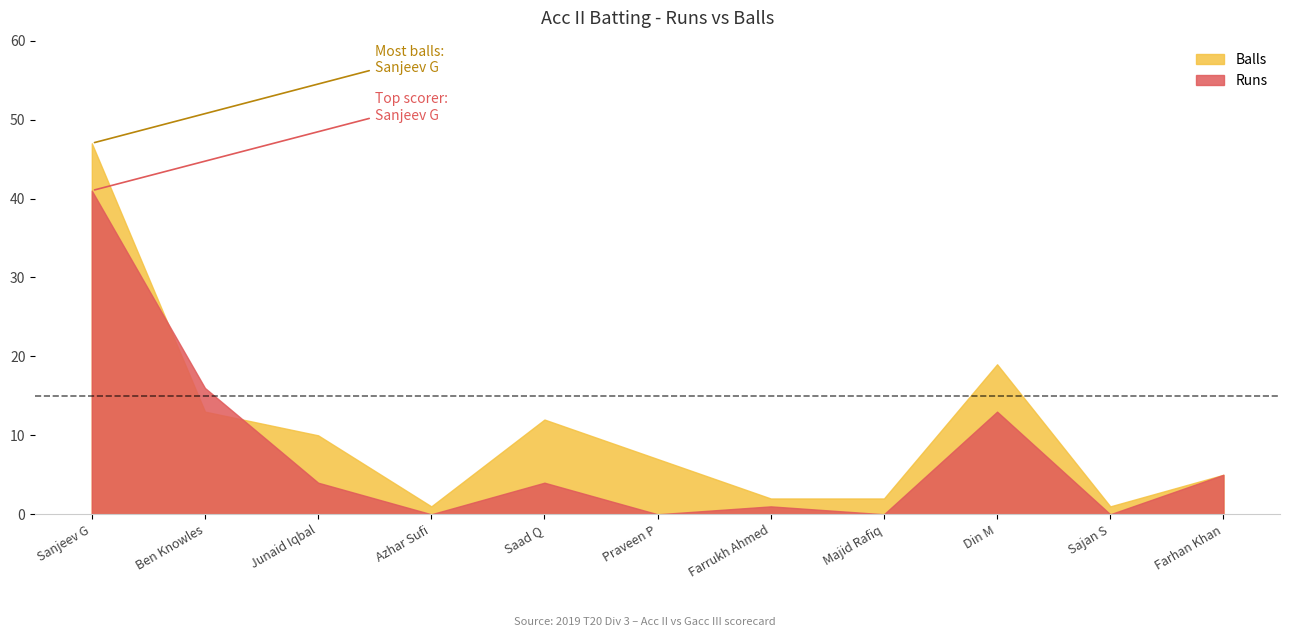

Where is the first local minimum for Runs?

Azhar Sufi